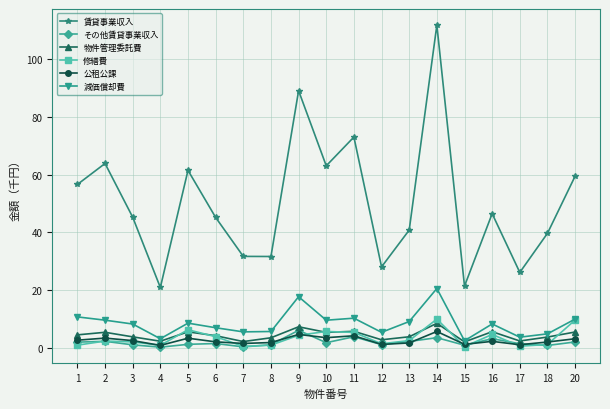

Which series changed the most between 10 and 12?

賃貸事業収入